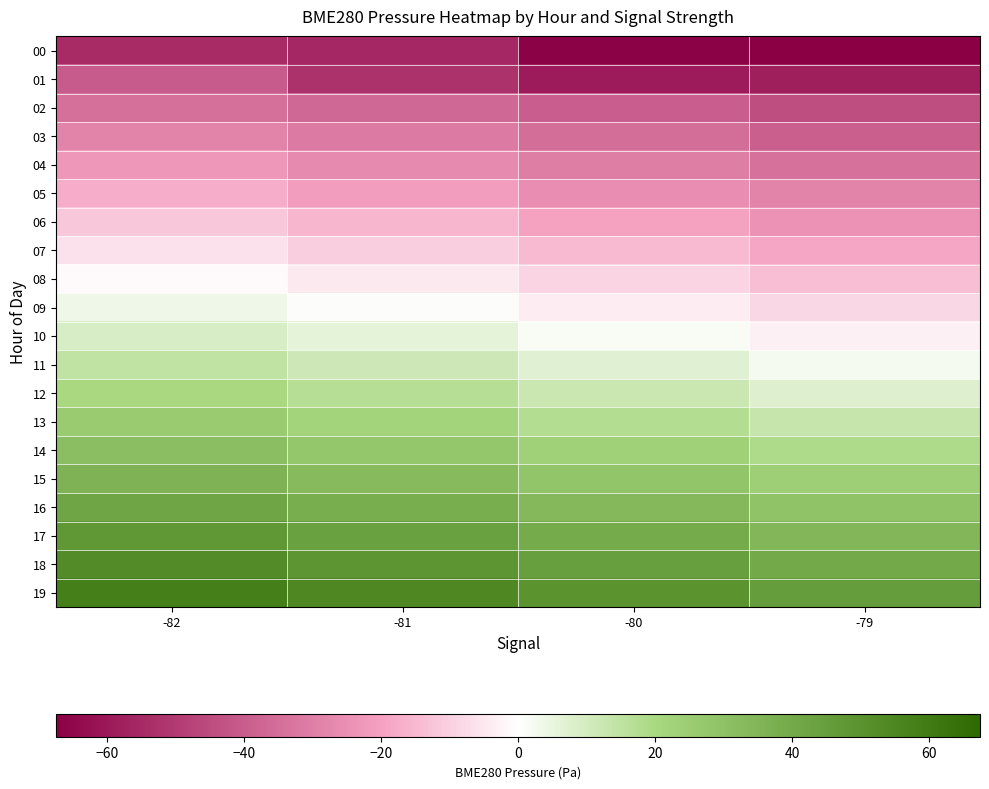

Rank the series by their maximum value, from lowest to highest.

00, 01, 02, 03, 04, 05, 06, 07, 08, 09, 10, 11, 12, 13, 14, 15, 16, 17, 18, 19